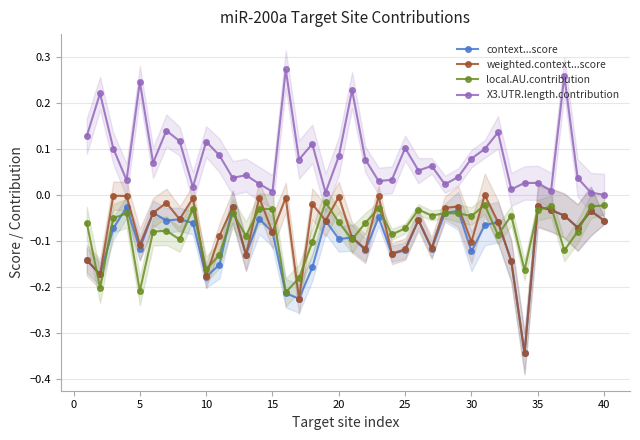

True or false: X3.UTR.length.contribution and local.AU.contribution cross at least once.

False